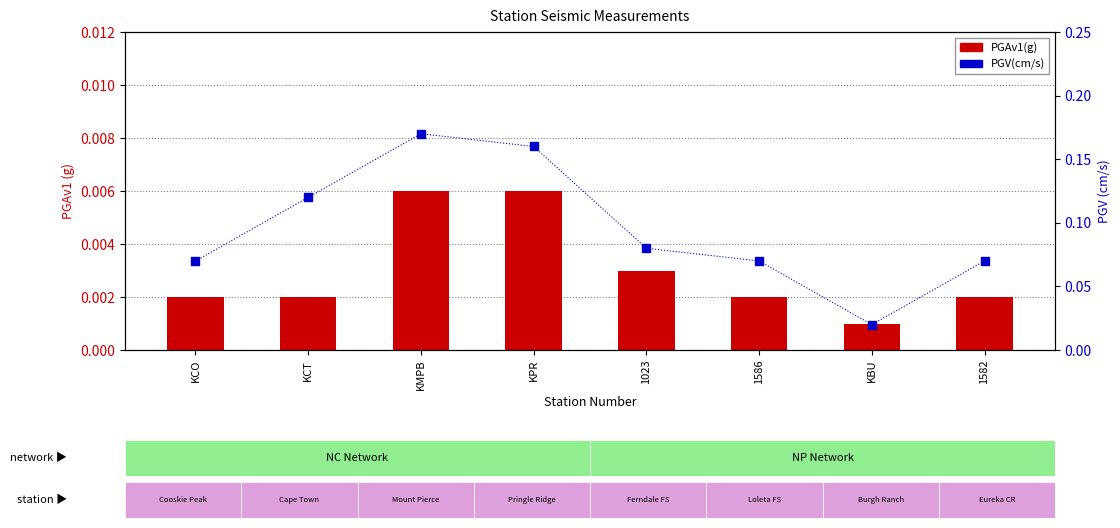

What are all the series names shown in the legend?

PGAv1(g), PGV(cm/s)